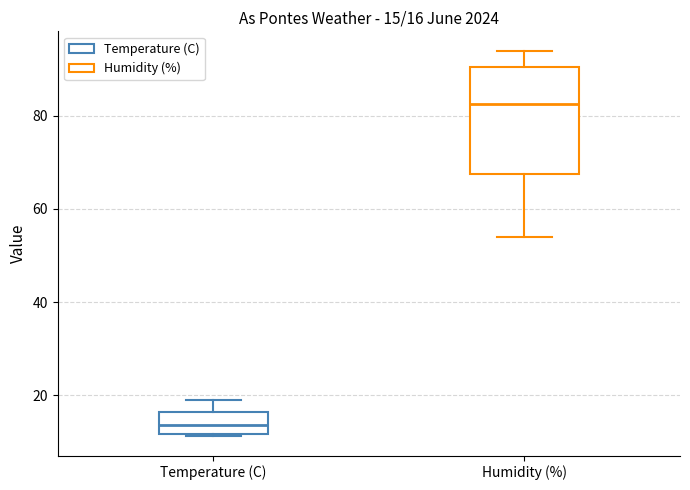

Which box's median line is the highest?

Humidity (%)